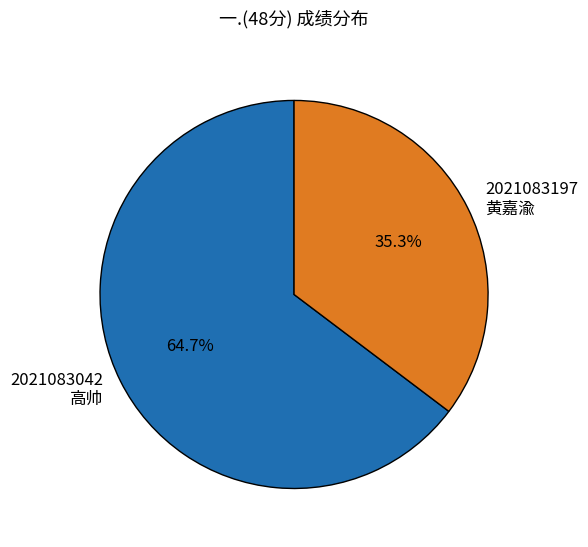

What percentage do 2021083042 高帅 and 2021083197 黄嘉渝 together represent?

100.0%